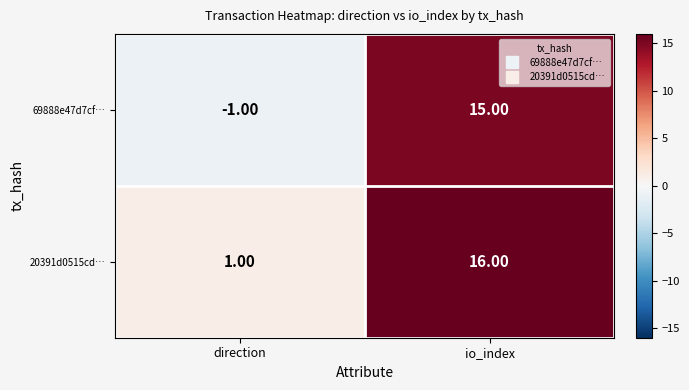

What is the difference between the 20391d0515cd… values at direction and io_index?

15